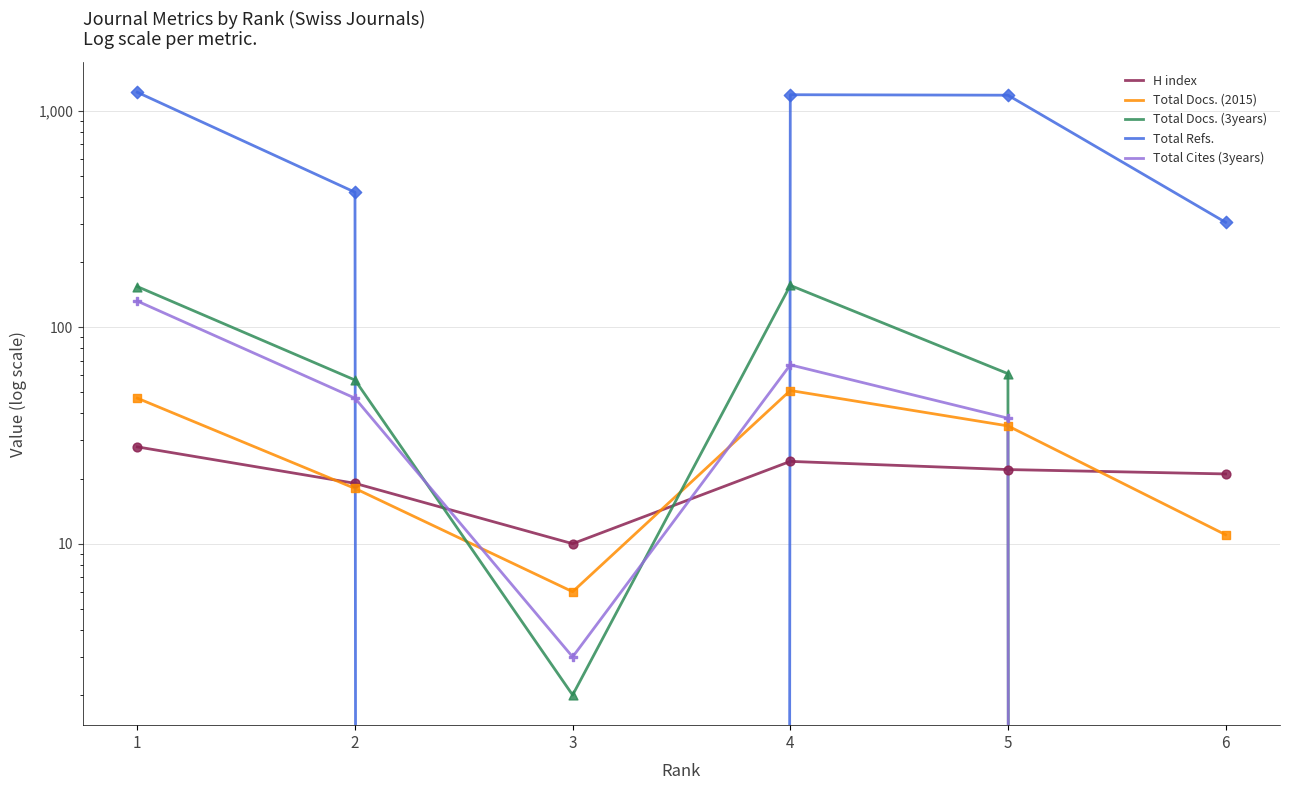

Is the value of Total Refs. at 6 greater than the value of Total Docs. (2015) at 2?

Yes